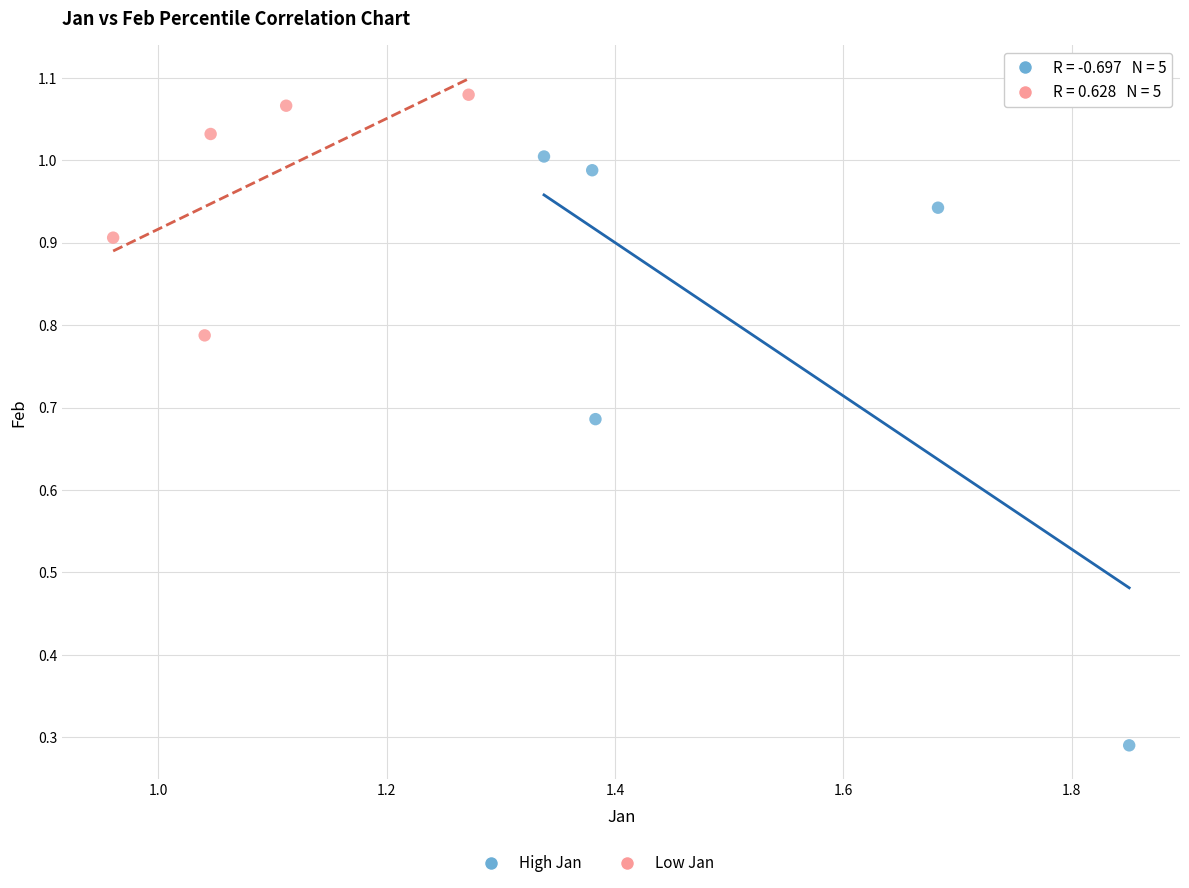

Which series reaches the minimum Y coordinate?

High Jan